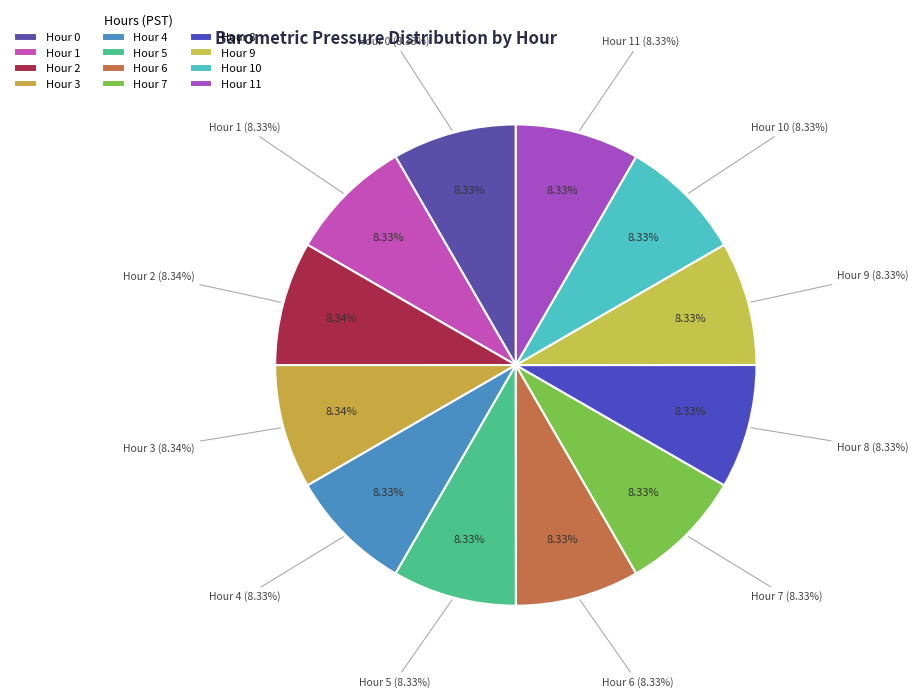

The Hour 11 slice represents 8% of the pie. True or false?

True